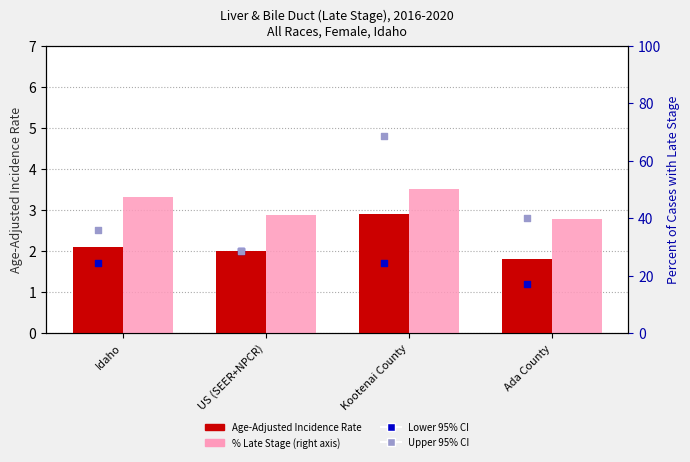

Which series contains the highest Y value?

Percent of Cases with Late Stage